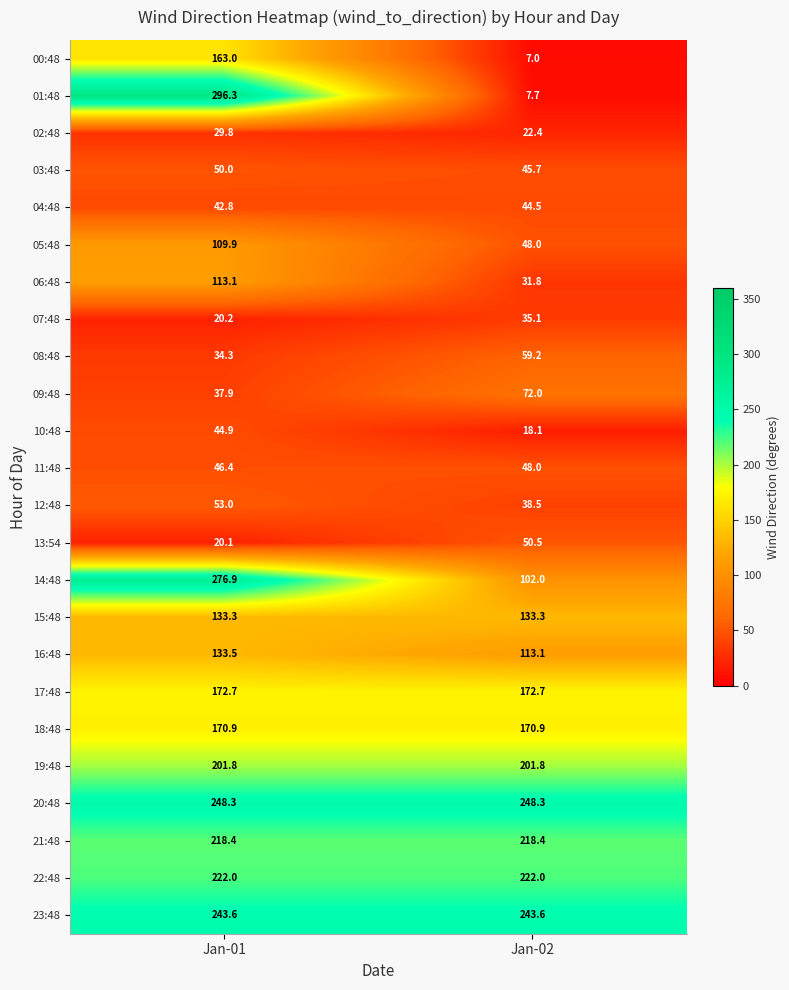

What is the sum of all 05:48 values?

157.9